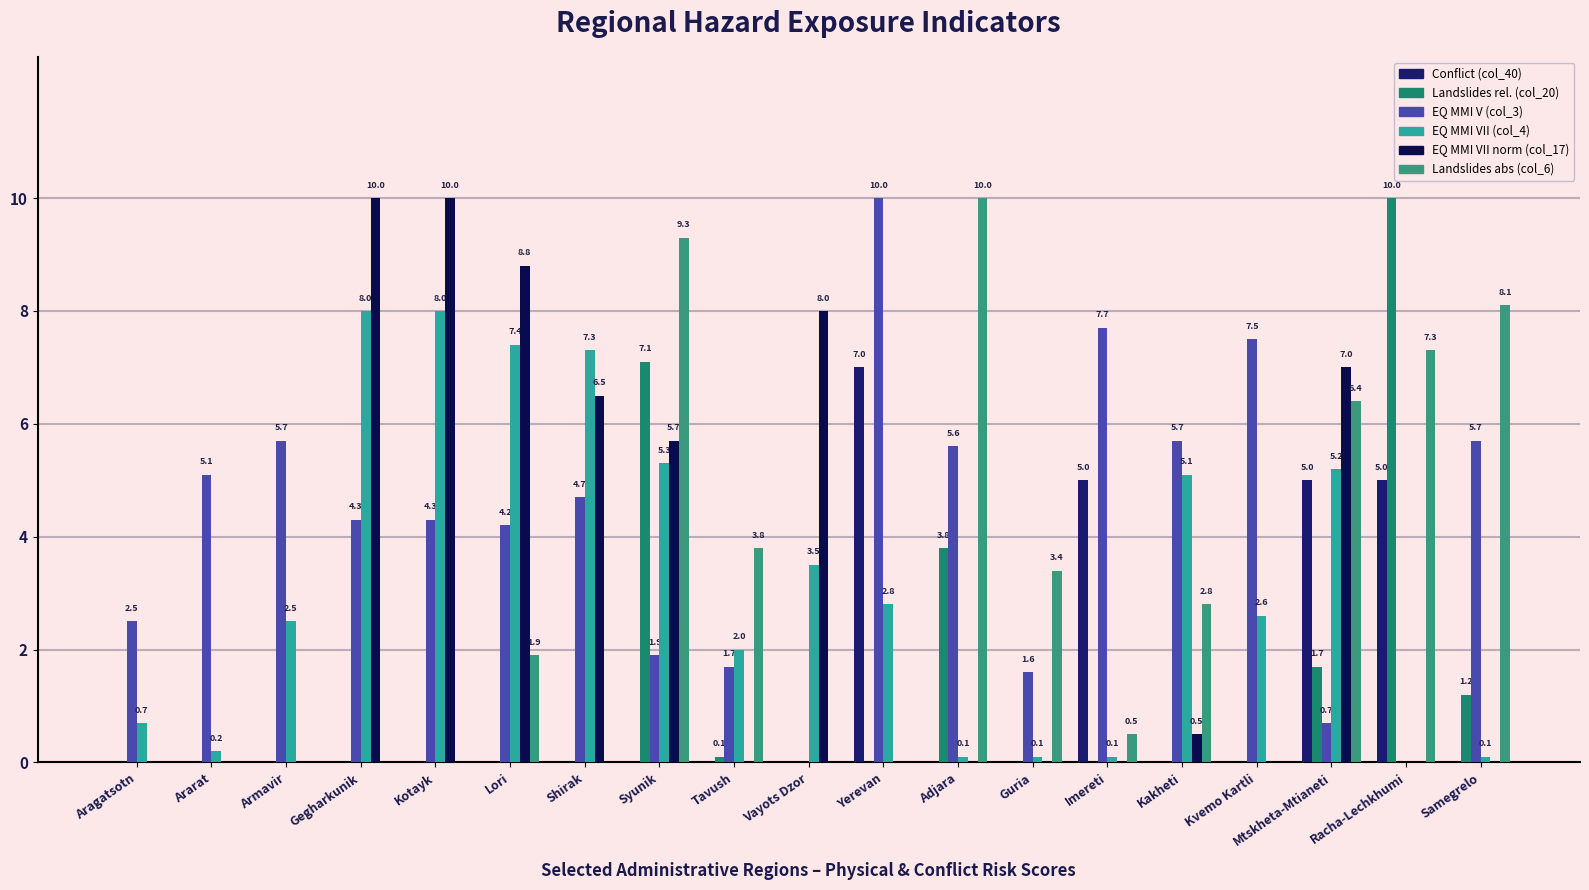

Reading left to right, transcribe all the data shown in this chart.

Conflict (col_40): 0.0	0.0	0.0	0.0	0.0	0.0	0.0	0.0	0.0	0.0	7.0	0.0	0.0	5.0	0.0	0.0	5.0	5.0	0.0
Landslides rel. (col_20): 0.0	0.0	0.0	0.0	0.0	0.0	0.0	7.1	0.1	0.0	0.0	3.8	0.0	0.0	0.0	0.0	1.7	10.0	1.2
EQ MMI V (col_3): 2.5	5.1	5.7	4.3	4.3	4.2	4.7	1.9	1.7	0.0	10.0	5.6	1.6	7.7	5.7	7.5	0.7	0.0	5.7
EQ MMI VII (col_4): 0.7	0.2	2.5	8.0	8.0	7.4	7.3	5.3	2.0	3.5	2.8	0.1	0.1	0.1	5.1	2.6	5.2	0.0	0.1
EQ MMI VII norm (col_17): 0.0	0.0	0.0	10.0	10.0	8.8	6.5	5.7	0.0	8.0	0.0	0.0	0.0	0.0	0.5	0.0	7.0	0.0	0.0
Landslides abs (col_6): 0.0	0.0	0.0	0.0	0.0	1.9	0.0	9.3	3.8	0.0	0.0	10.0	3.4	0.5	2.8	0.0	6.4	7.3	8.1